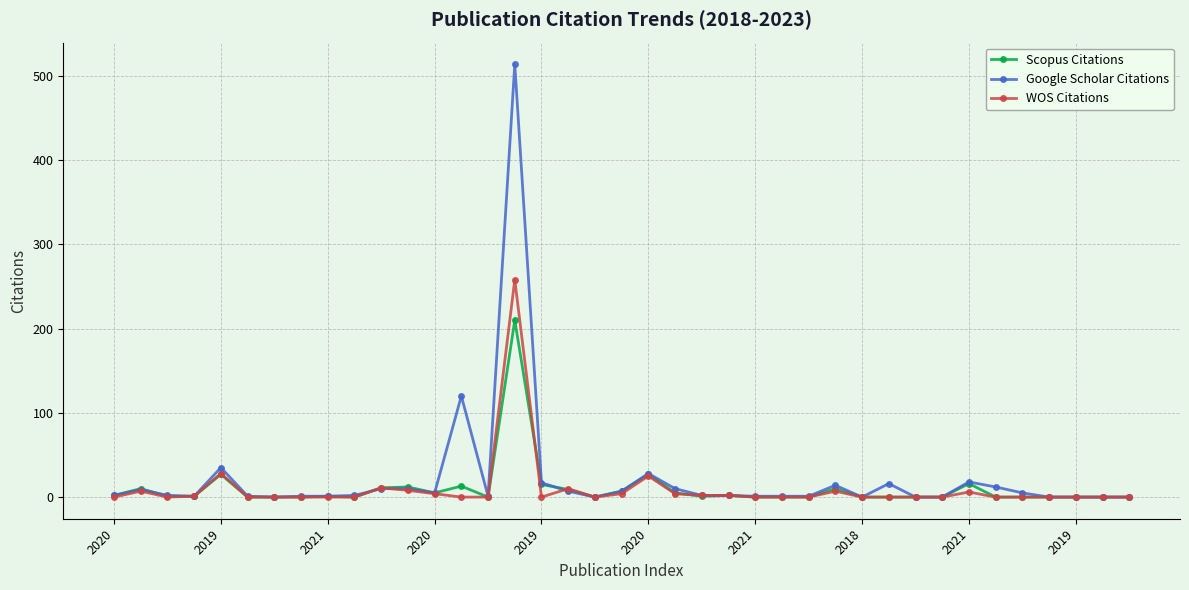

True or false: WOS Citations has more than 0 interior local peaks.

True